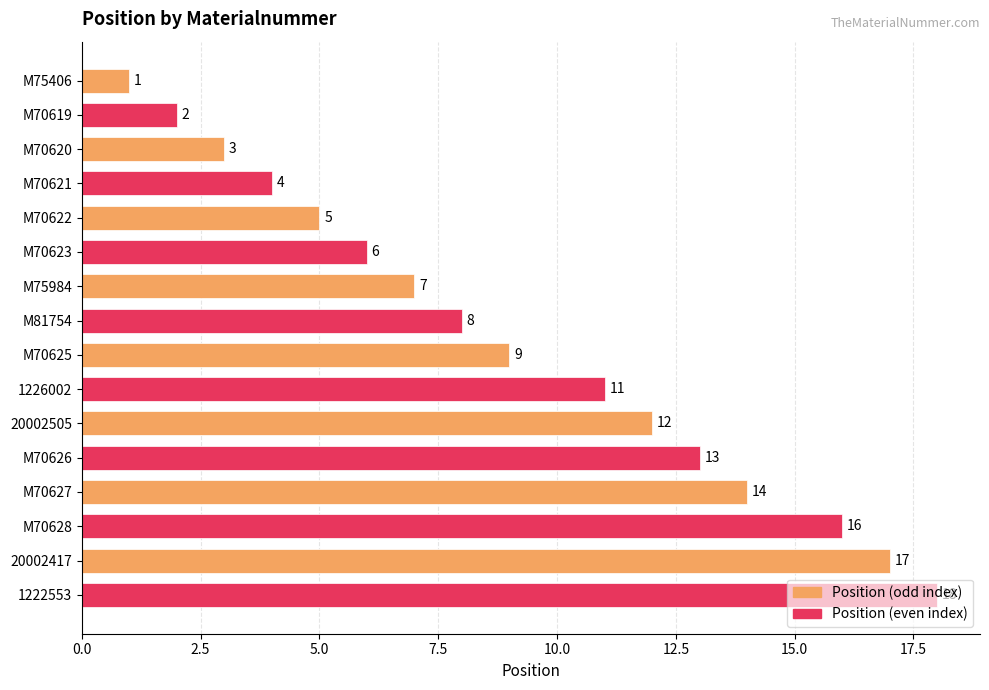

What is the change in value from M70619 to M70627?

+12